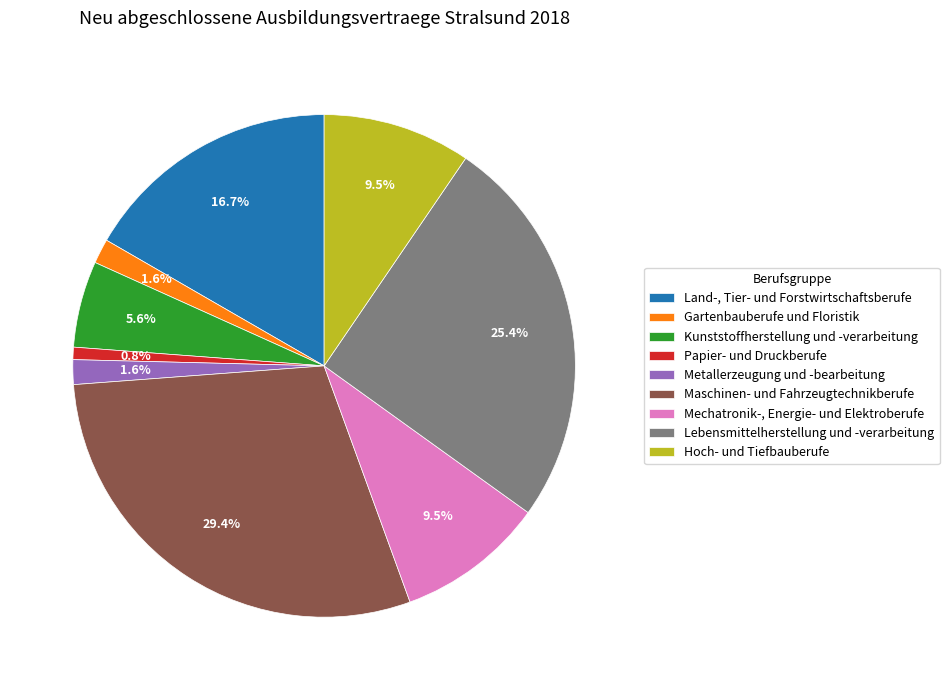

What is the smallest slice in the pie chart?

Papier- und Druckberufe